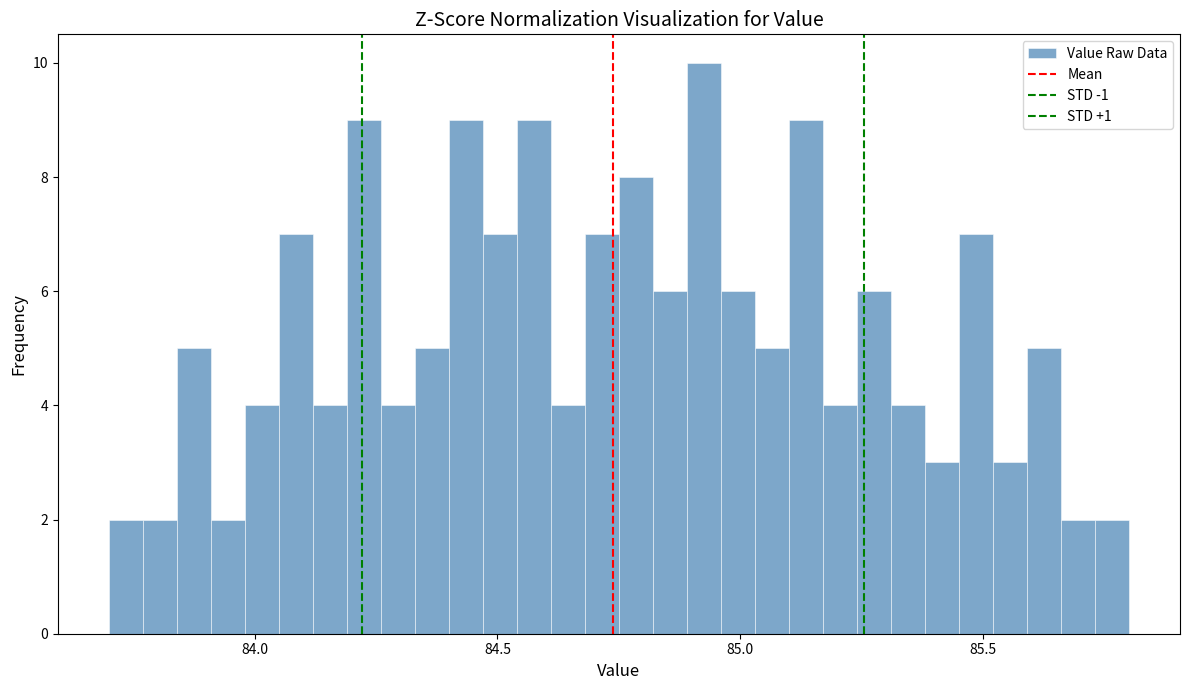

Around what value on the x-axis is the tallest bar? Give the approximate position of its centre, as read against the axis.

84.95